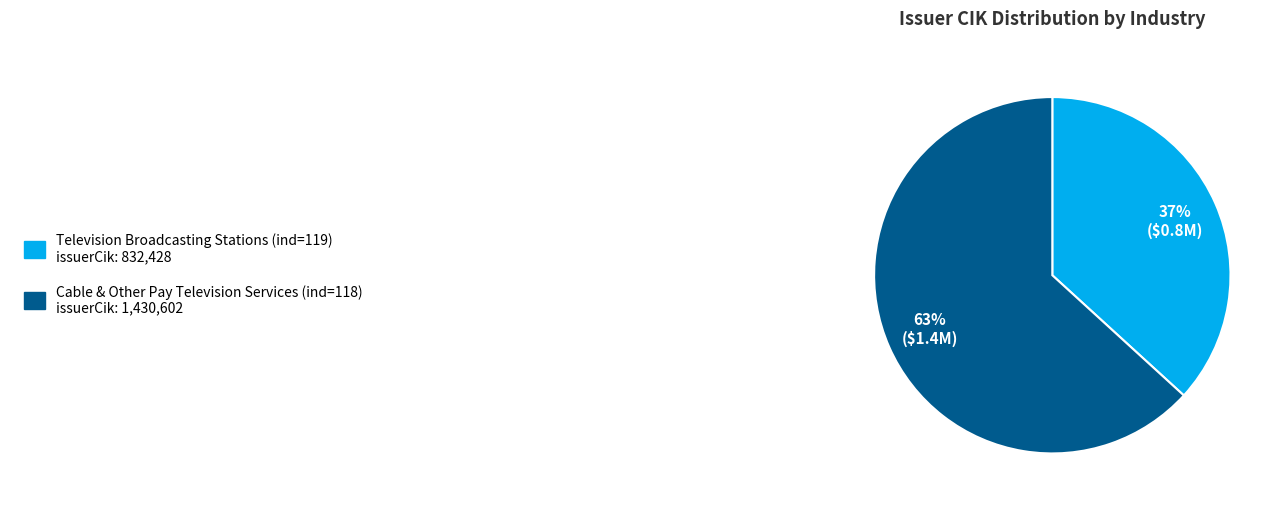

Does any single category account for the majority?

Yes